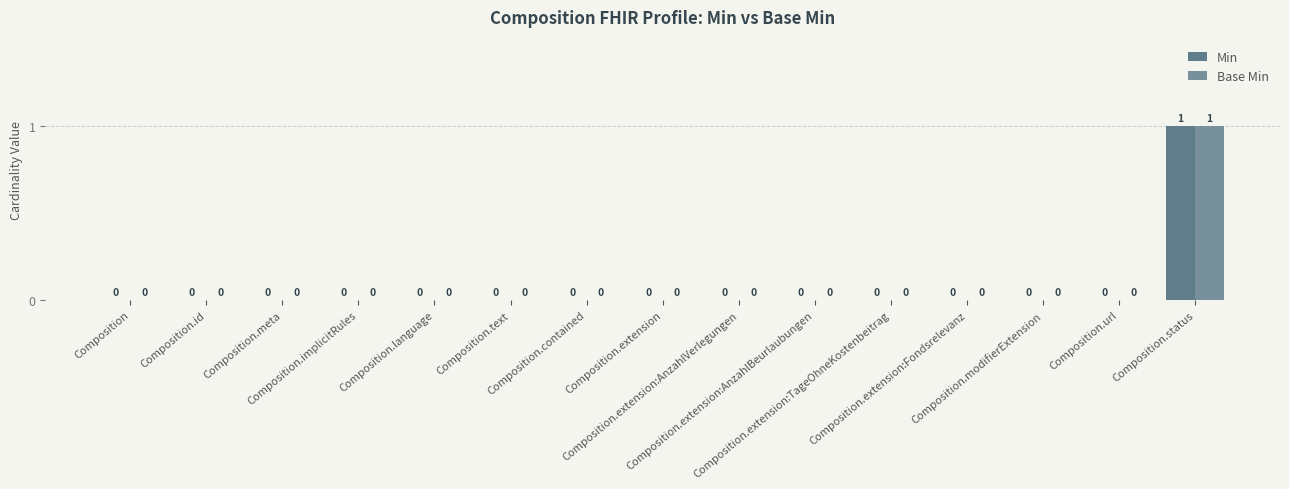

What are all the series names shown in the legend?

Min, Base Min